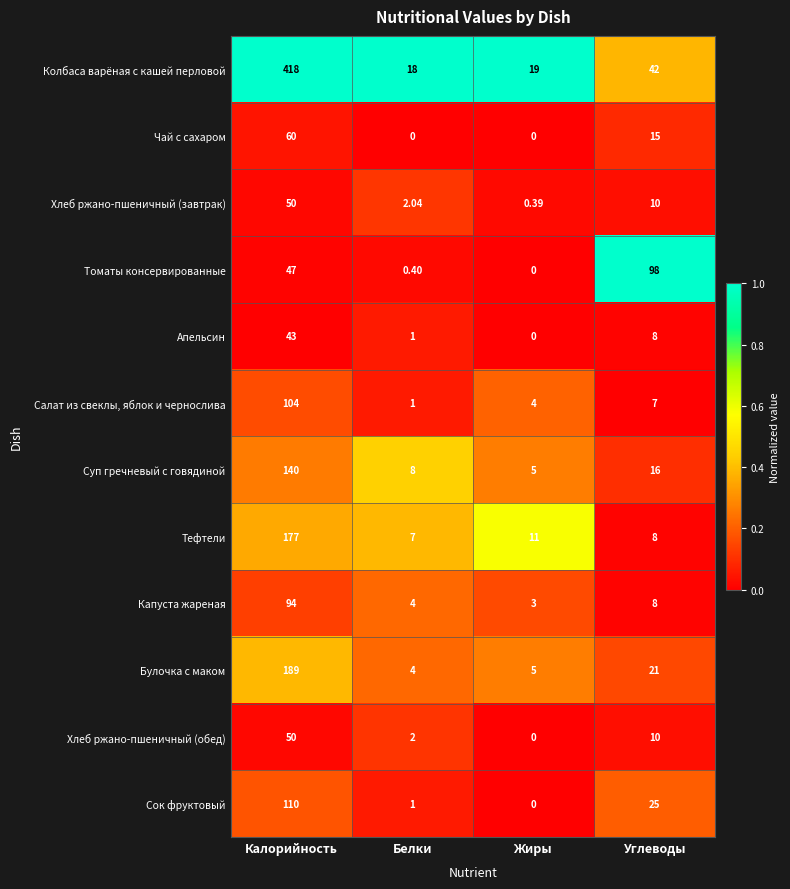

Rank the categories by Капуста жареная value from highest to lowest.

Калорийность, Углеводы, Белки, Жиры